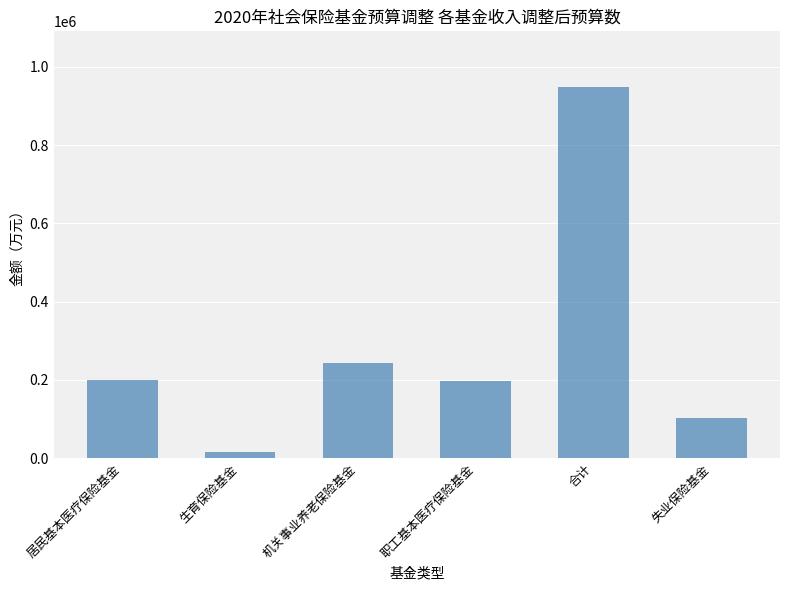

What position from the right is 居民基本医疗保险基金?

6